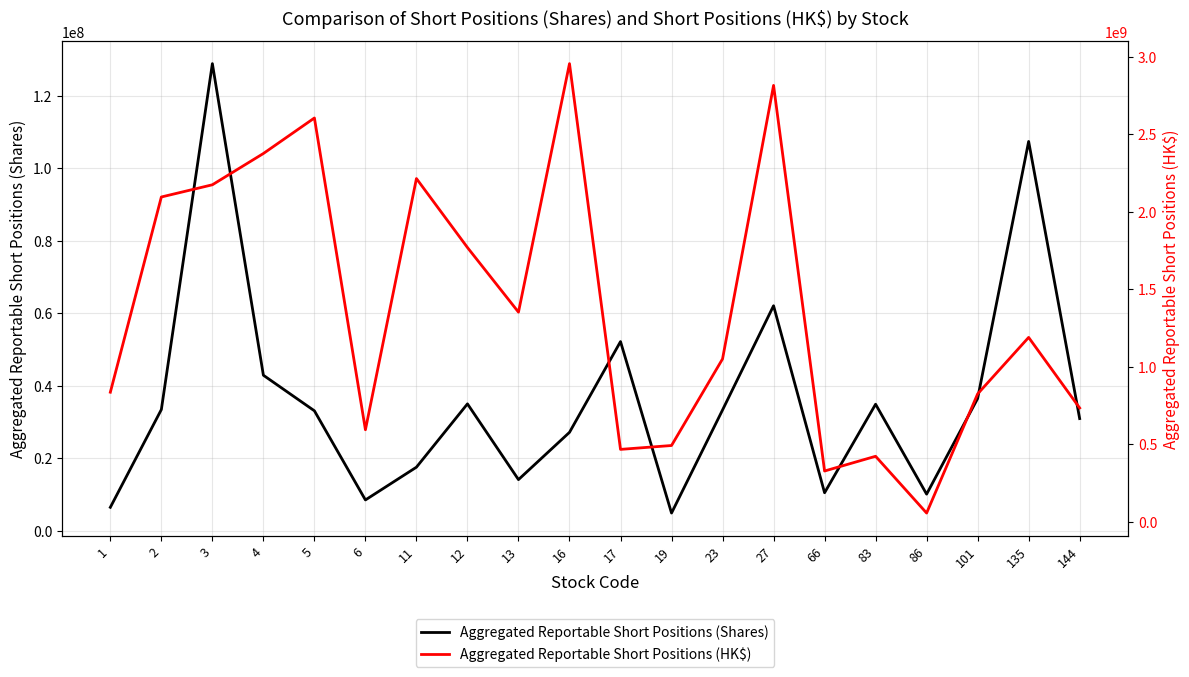

Rank the series by their maximum value, from lowest to highest.

Aggregated Reportable Short Positions (Shares), Aggregated Reportable Short Positions (HK$)